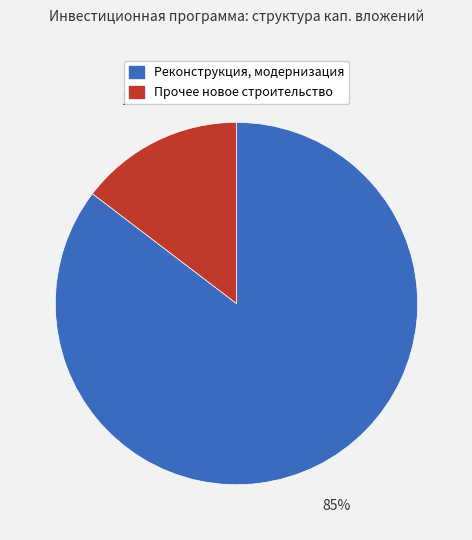

Which category has the biggest portion of the pie?

Реконструкция, модернизация